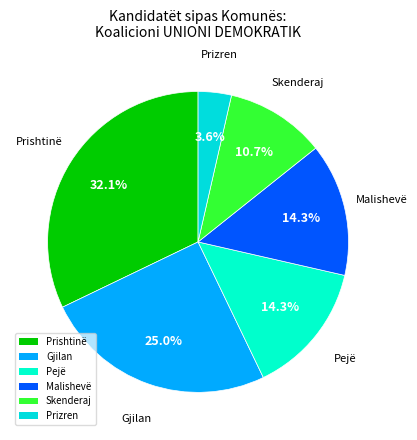

How many segments does this pie chart have?

6